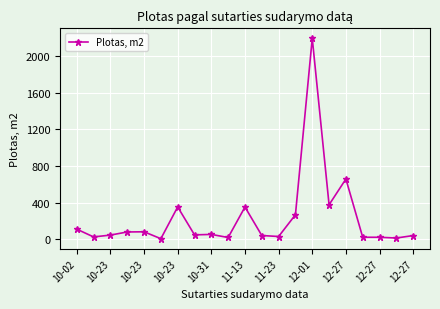

What is the greatest value displayed?

2196.2